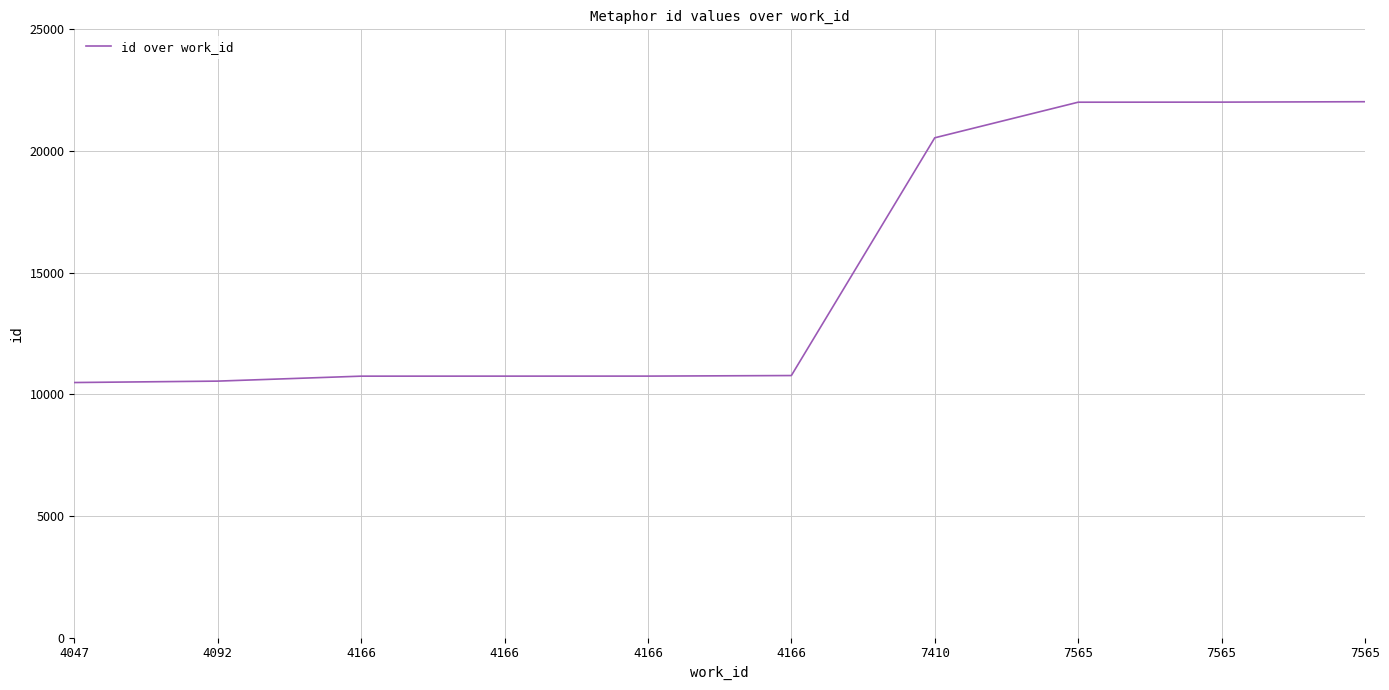

List the labels in order of value, largest first.

7565, 7565, 7565, 7410, 4166, 4166, 4166, 4166, 4092, 4047